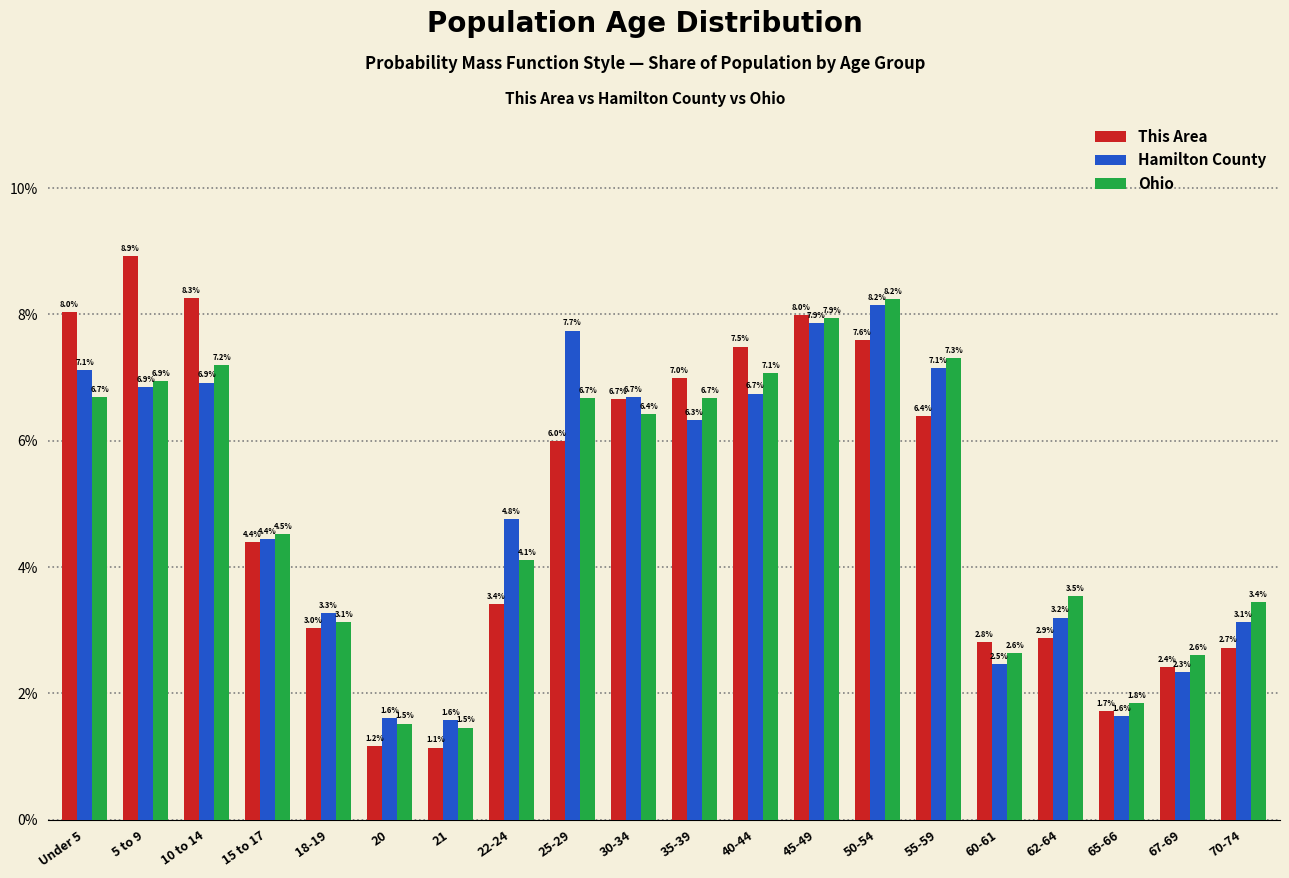

Reading left to right, extract all data points from this chart.

This Area: 8.0	8.9	8.3	4.4	3.0	1.2	1.1	3.4	6.0	6.7	7.0	7.5	8.0	7.6	6.4	2.8	2.9	1.7	2.4	2.7
Hamilton County: 7.1	6.9	6.9	4.4	3.3	1.6	1.6	4.8	7.7	6.7	6.3	6.7	7.9	8.2	7.1	2.5	3.2	1.6	2.3	3.1
Ohio: 6.7	6.9	7.2	4.5	3.1	1.5	1.5	4.1	6.7	6.4	6.7	7.1	7.9	8.2	7.3	2.6	3.5	1.8	2.6	3.4